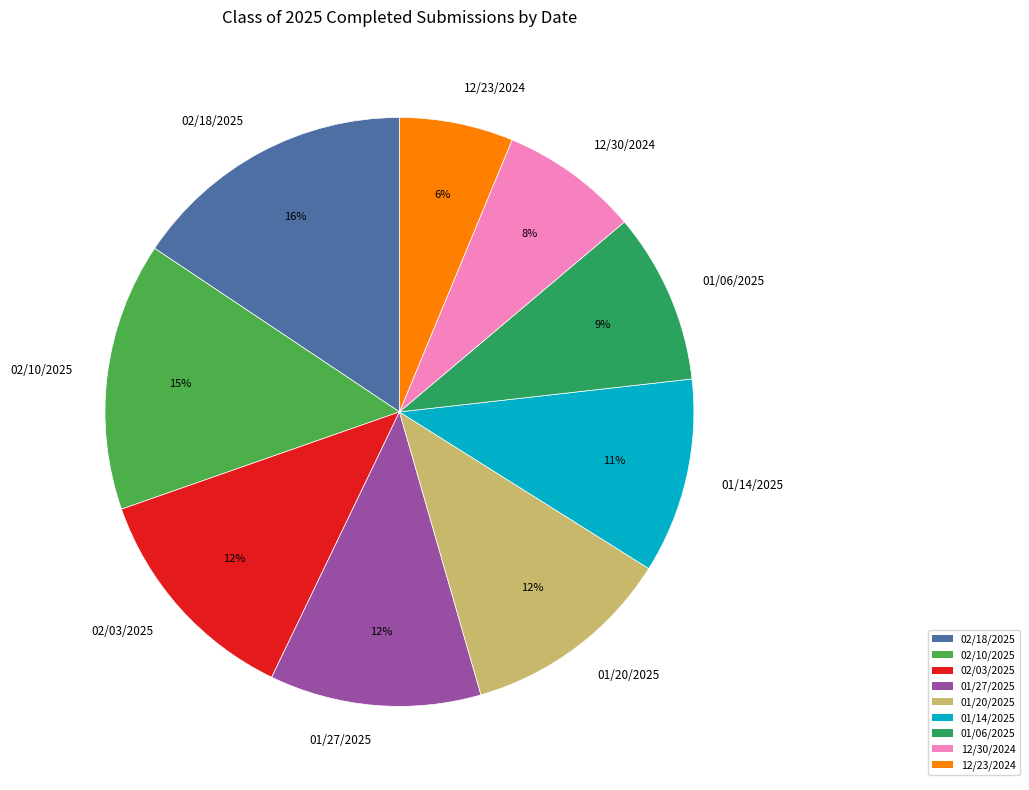

To the nearest percent, what percentage of the pie is 01/06/2025?

9%